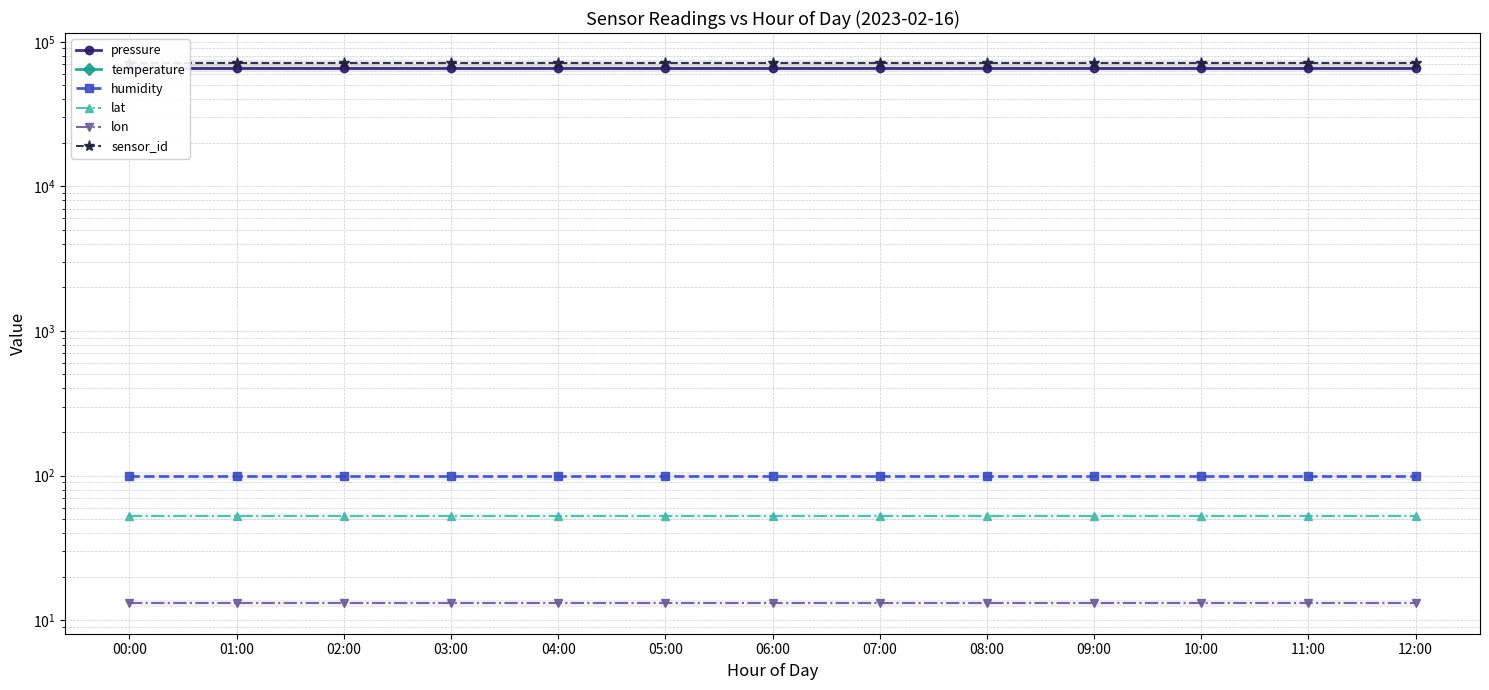

True or false: sensor_id and lat intersect in this chart.

False